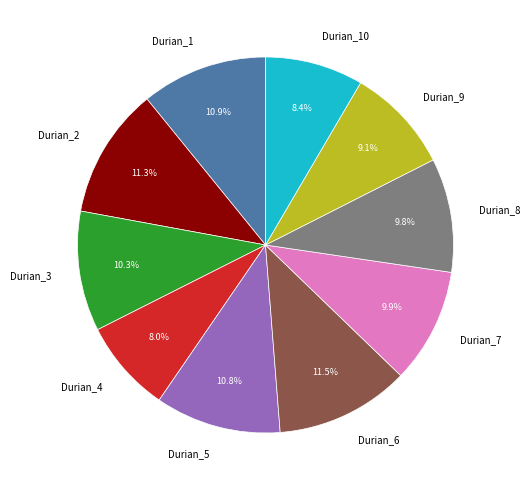

Between Durian_5 and Durian_10, which is larger?

Durian_5